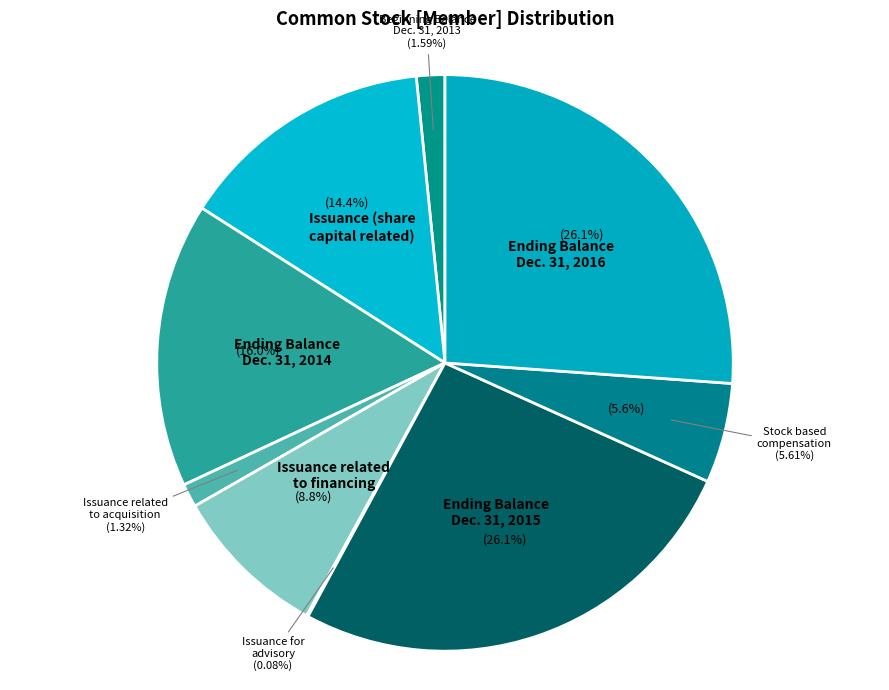

How many segments does this pie chart have?

9